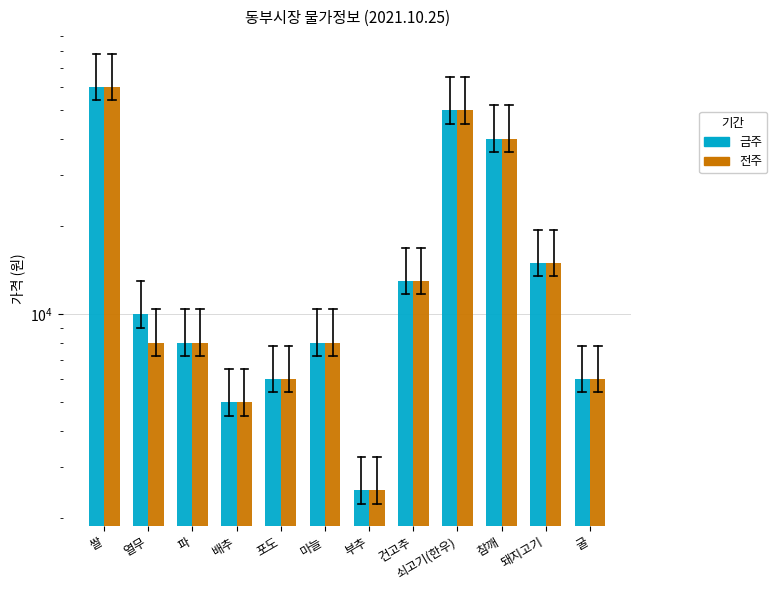

What is the approximate value of 금주 at 건고추, to the nearest 100?

13000